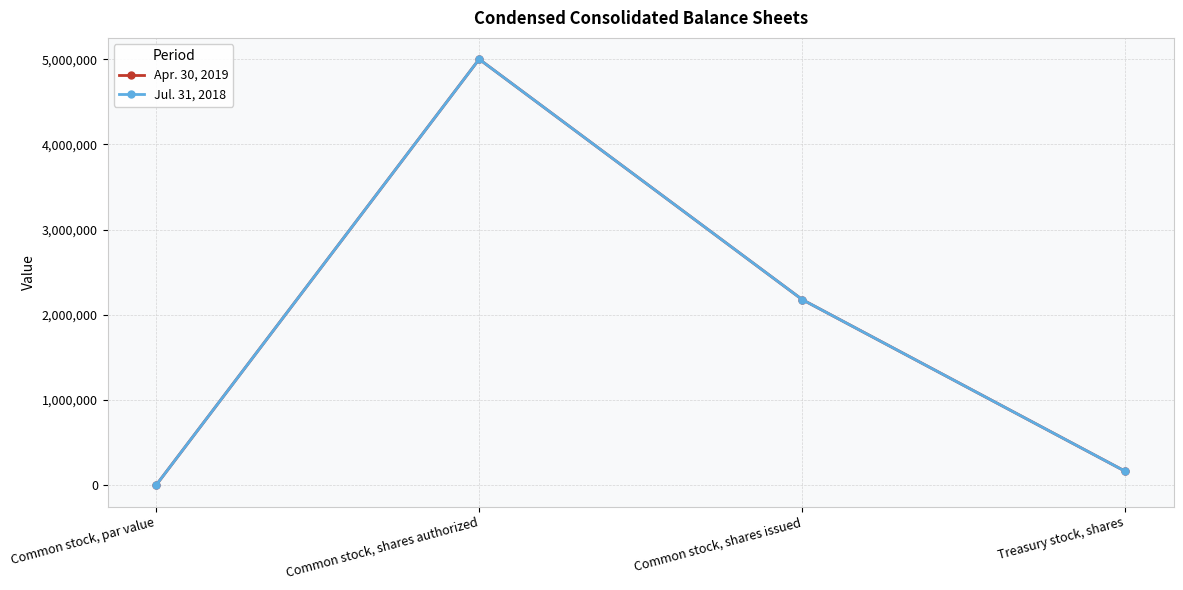

Does the chart have visible grid lines?

Yes